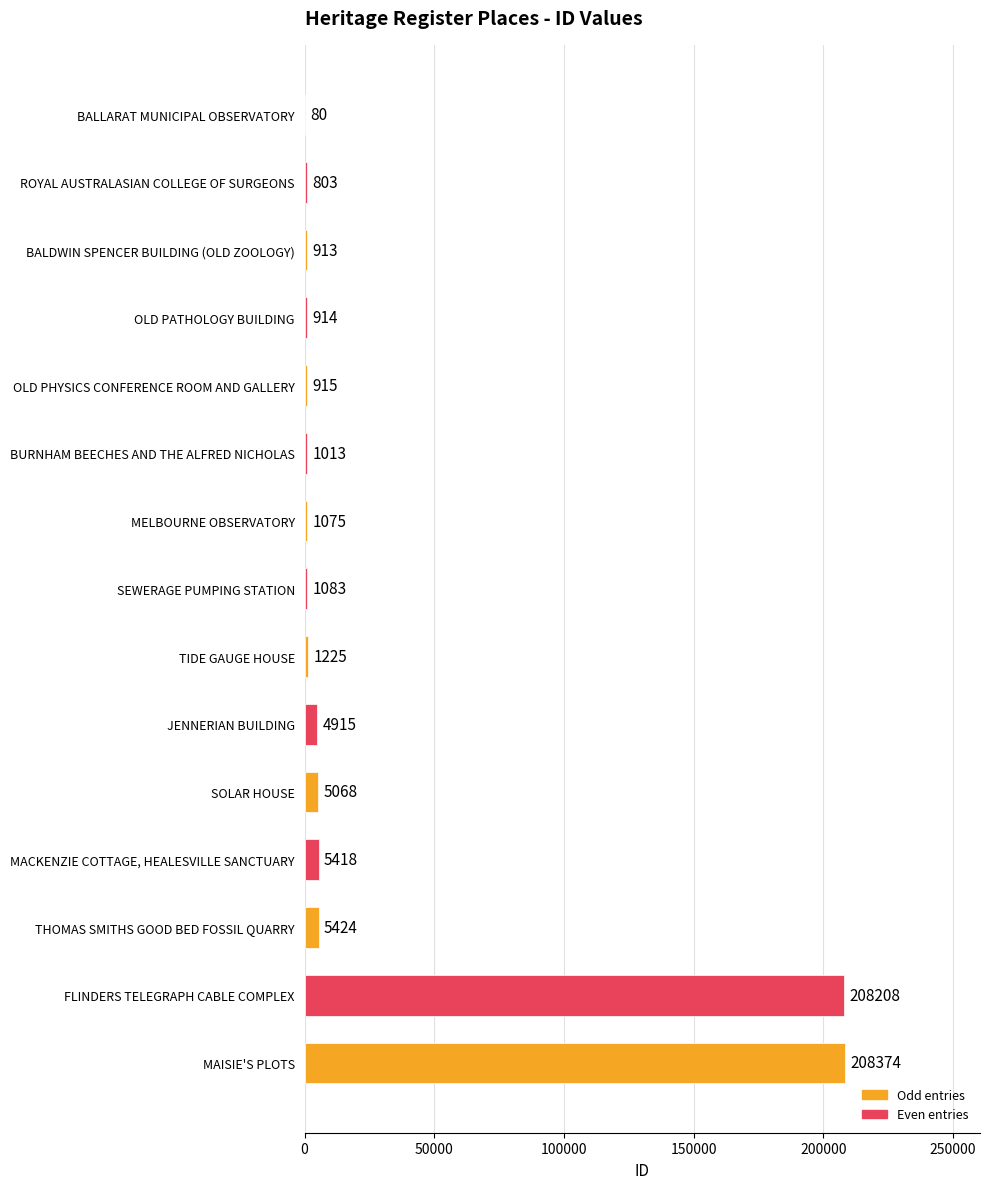

Is it true that the value at MELBOURNE OBSERVATORY is 1075?

True